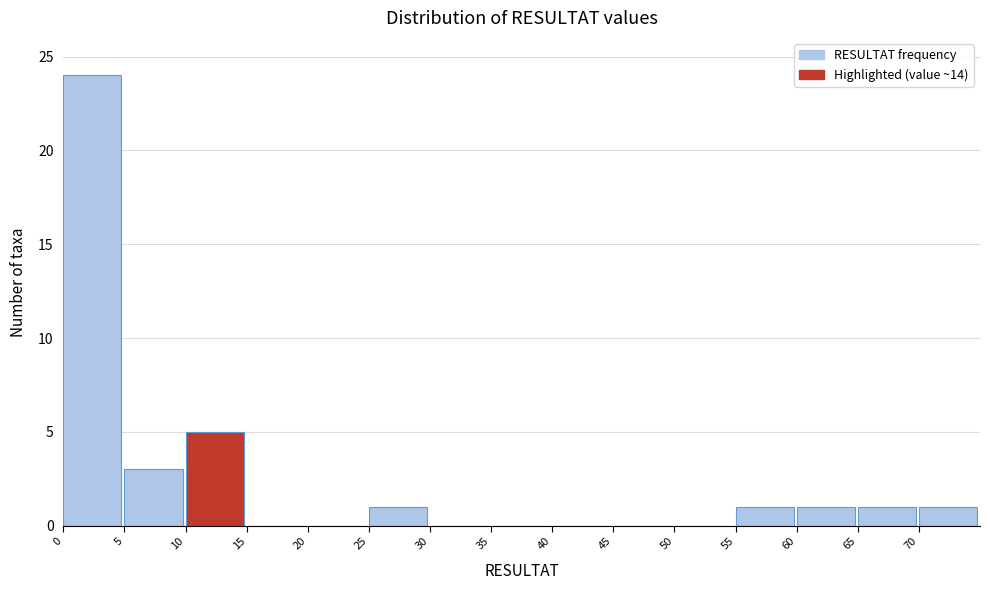

Reading left to right, list every bar in this chart as the range it spans on the x-axis followed by its height. The values are not printed on the chart, so give them approximately, as read against the axis.

0 to 5: 24
5 to 10: 3
10 to 15: 5
15 to 20: 0
20 to 25: 0
25 to 30: 1
30 to 35: 0
35 to 40: 0
40 to 45: 0
45 to 50: 0
50 to 55: 0
55 to 60: 1
60 to 65: 1
65 to 70: 1
70 to 75: 1